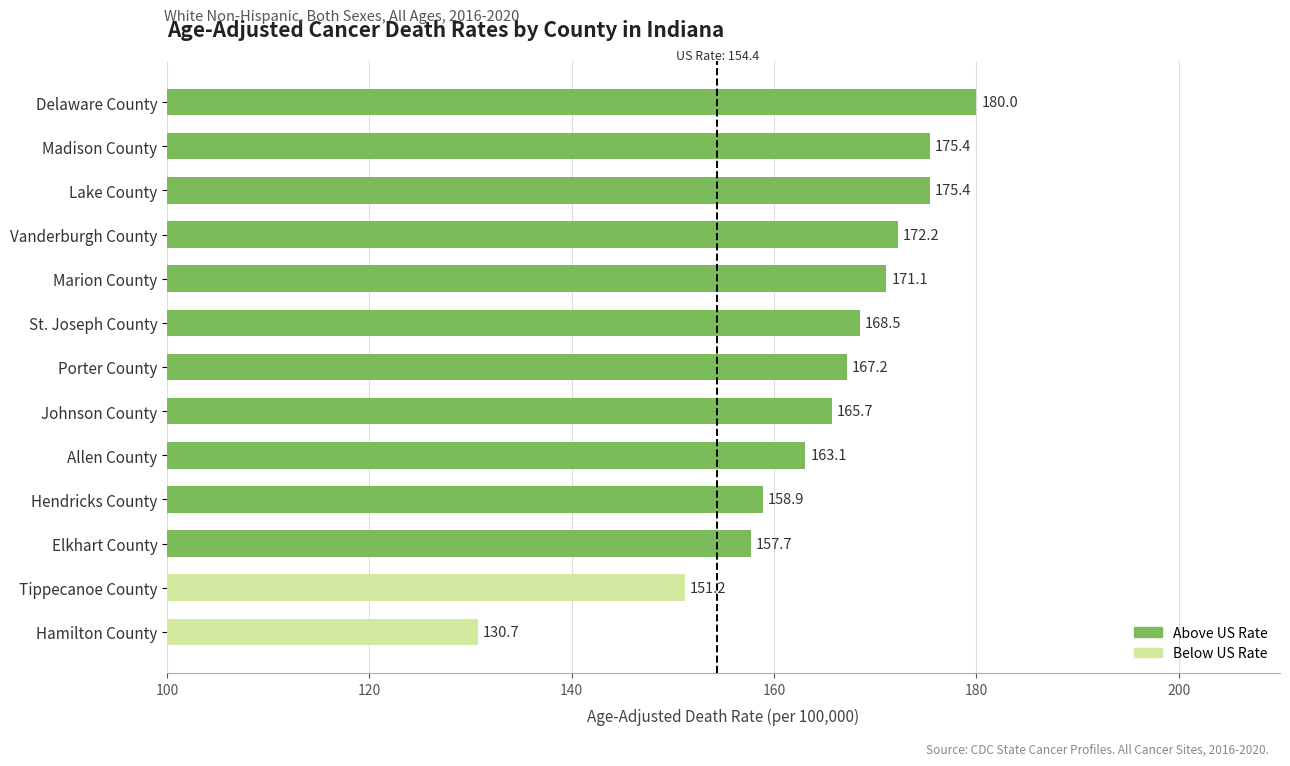

How many bars are there in total?

13